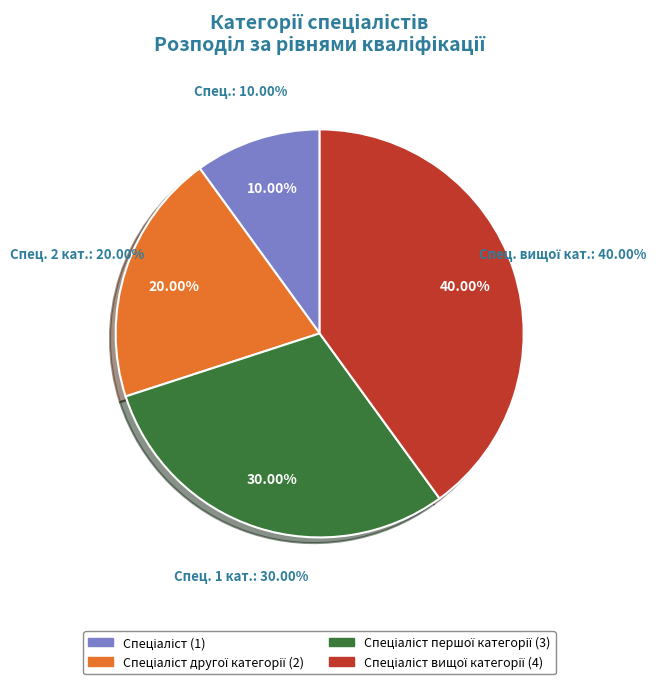

How many slices are in this pie chart?

4